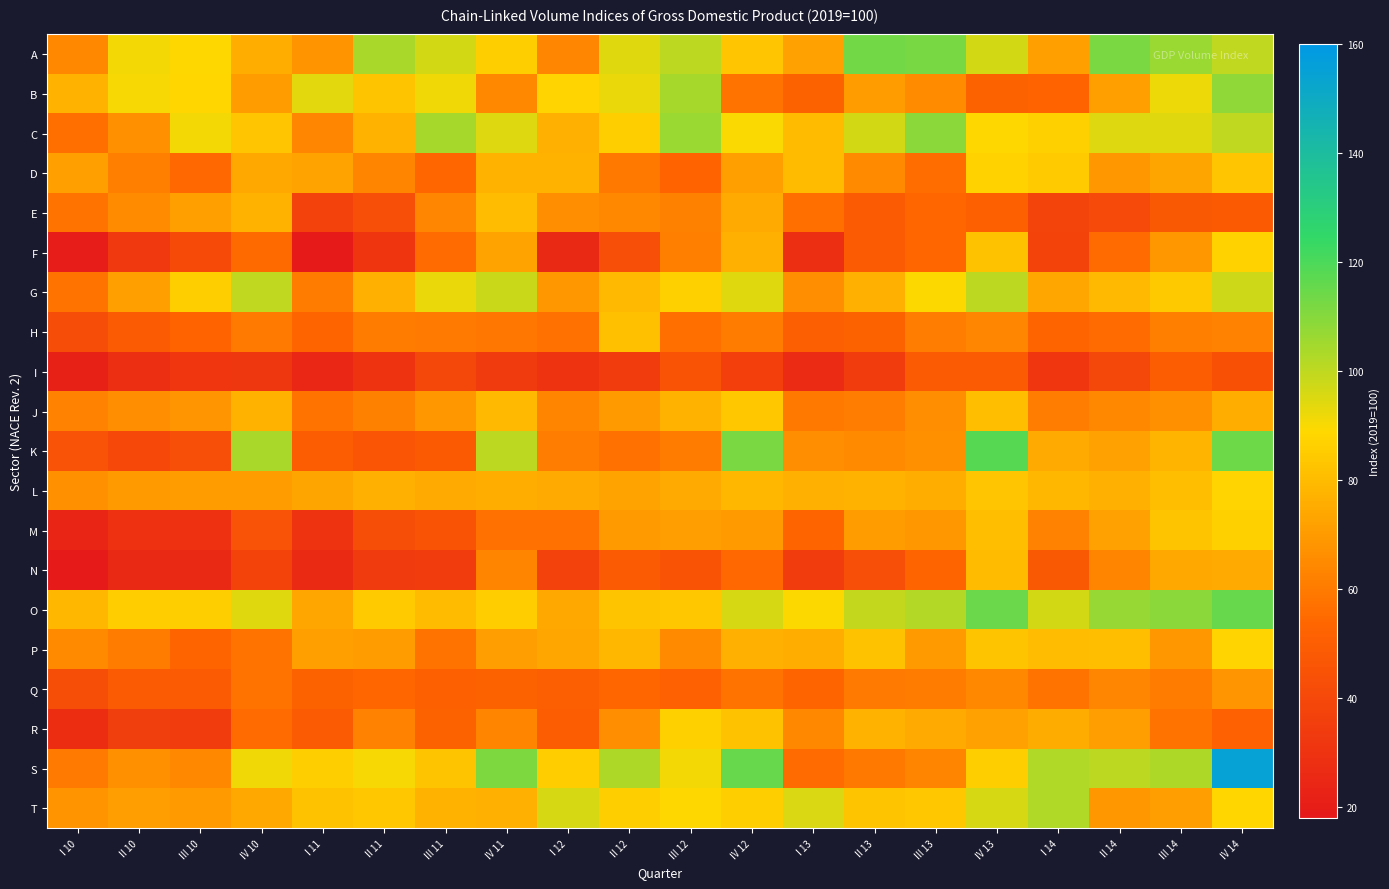

What is the difference between the highest and lowest values at I 13?

68.6